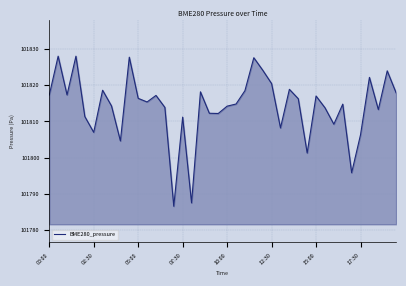

What is the difference between the maximum and minimum values?

41.6